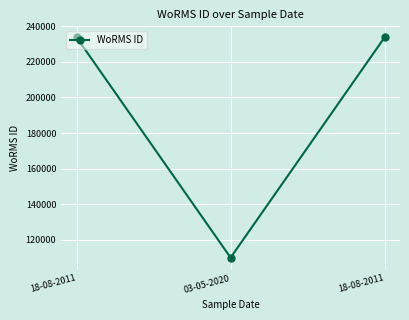

What is the average value?

192522